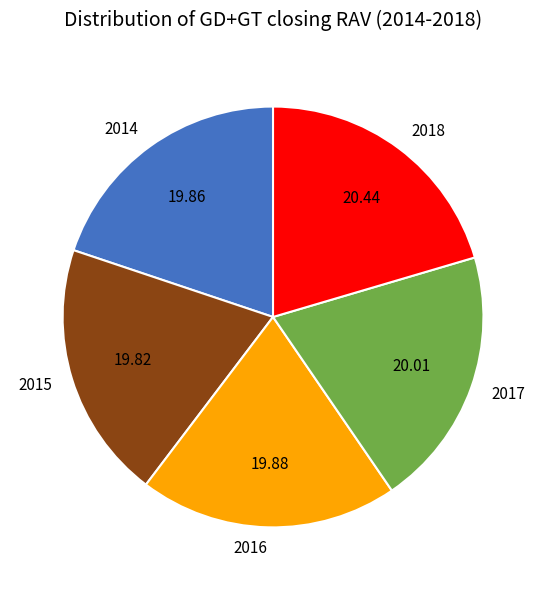

How many segments does this pie chart have?

5